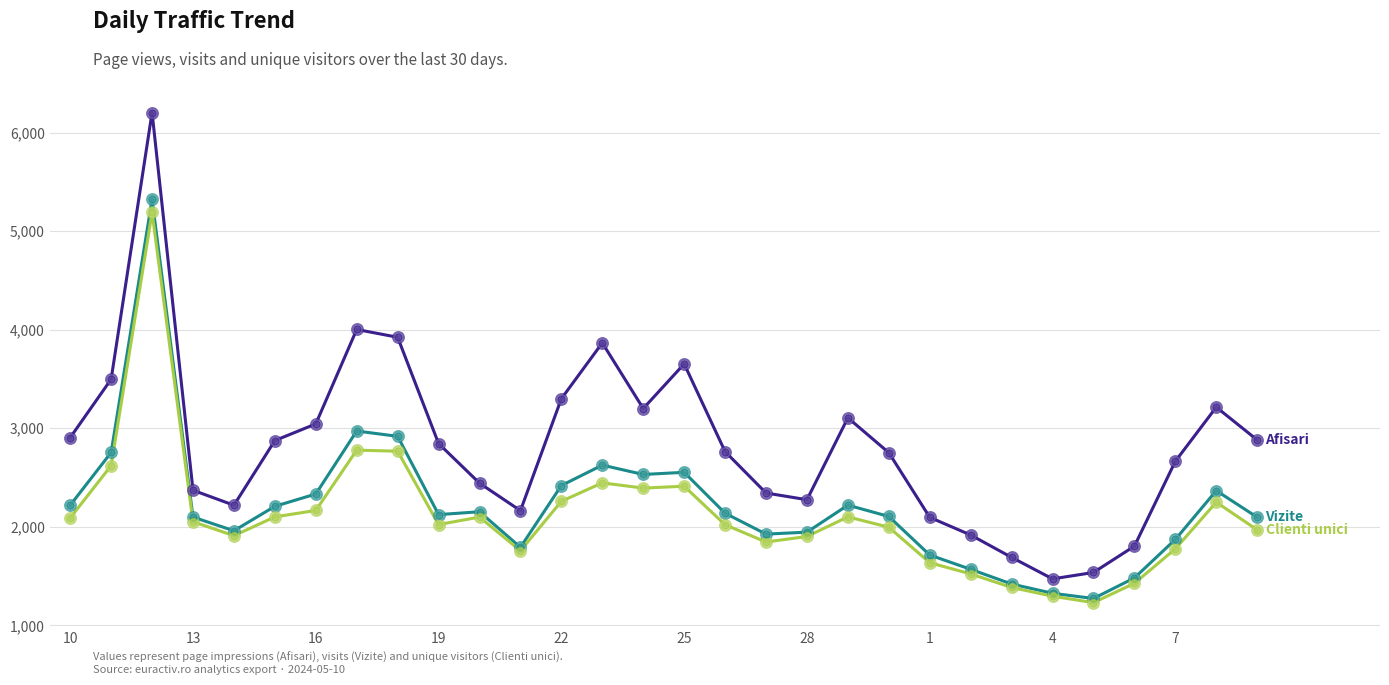

What is the smallest value displayed?

1231